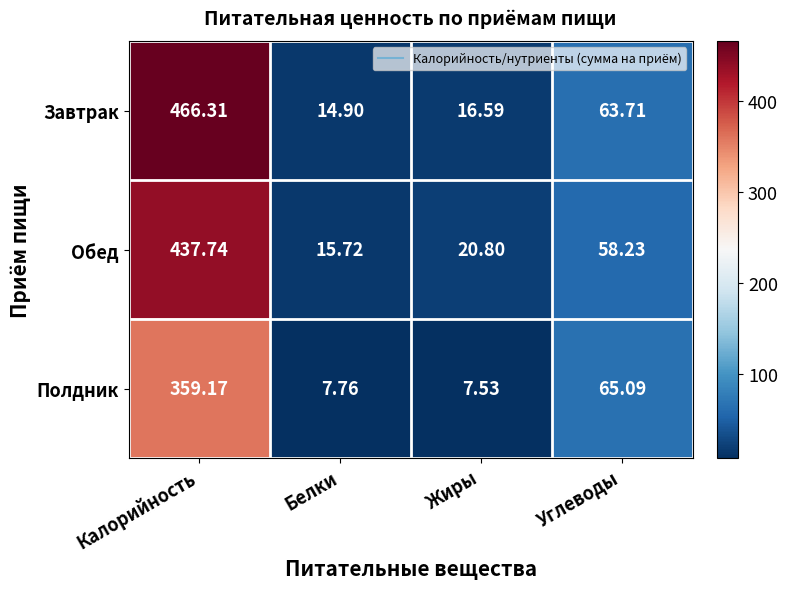

At how many categories does at least one series exceed 305?

1